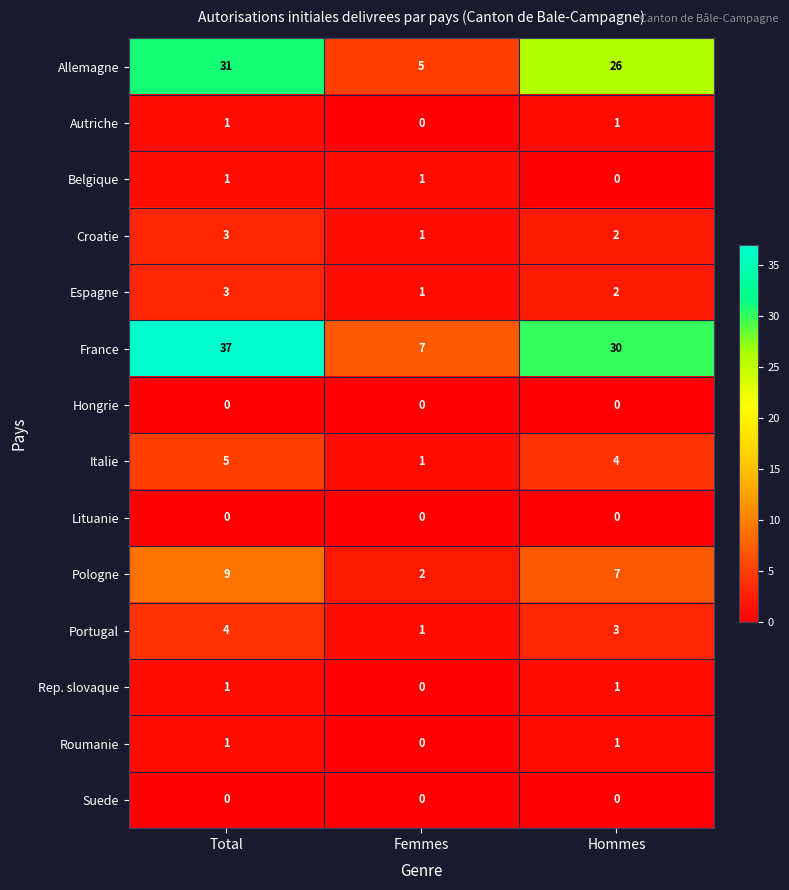

Which series has the largest total across all categories?

France